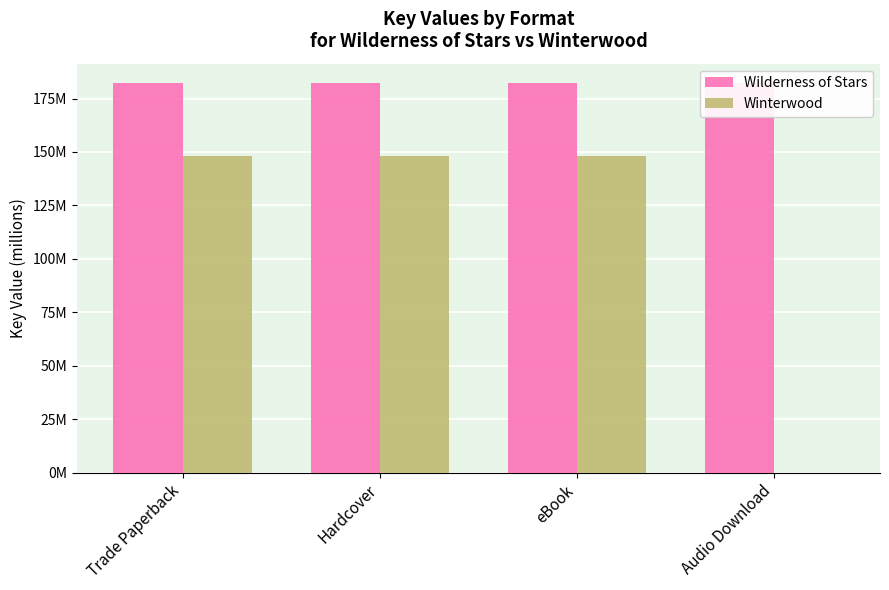

What is the average value of the Winterwood series?

111.3